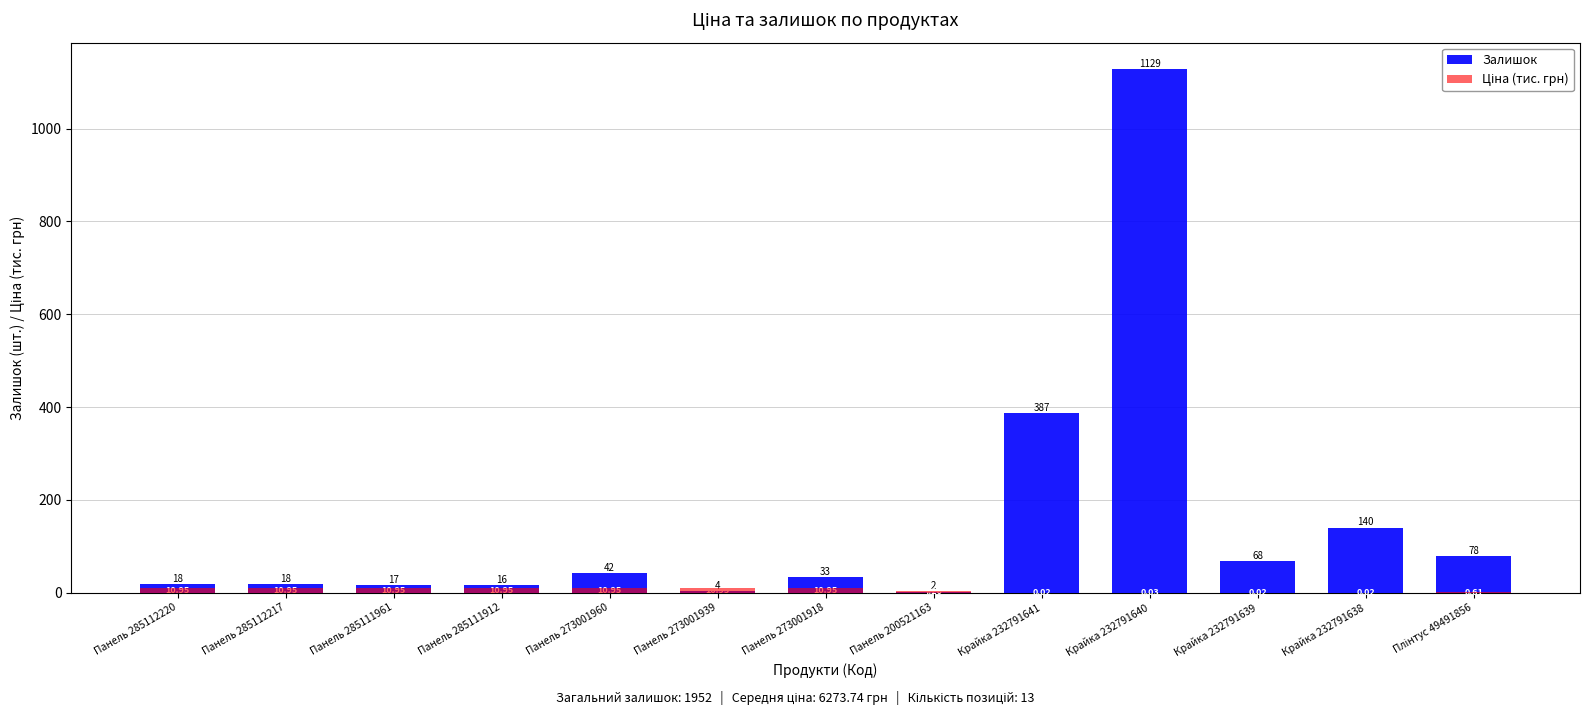

What is the average value of the Залишок series?

150.2